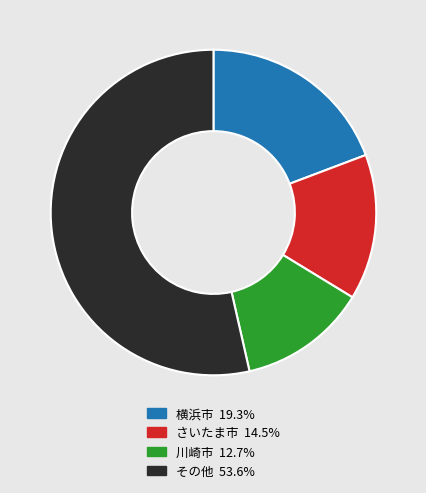

Does any single category account for the majority?

Yes